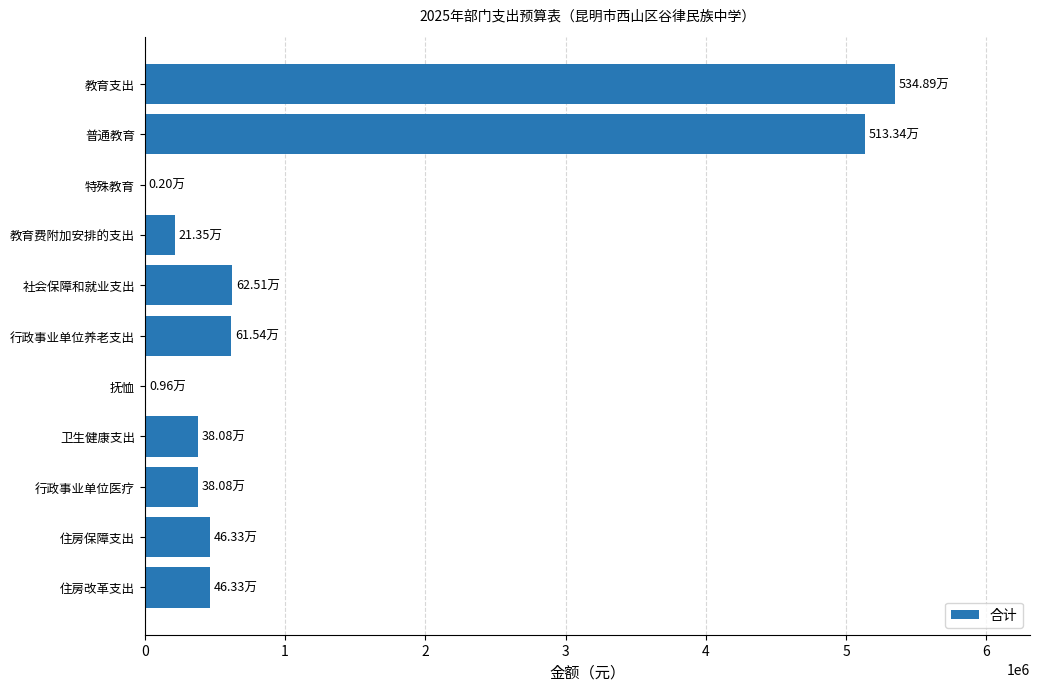

Are the bars horizontal?

Yes